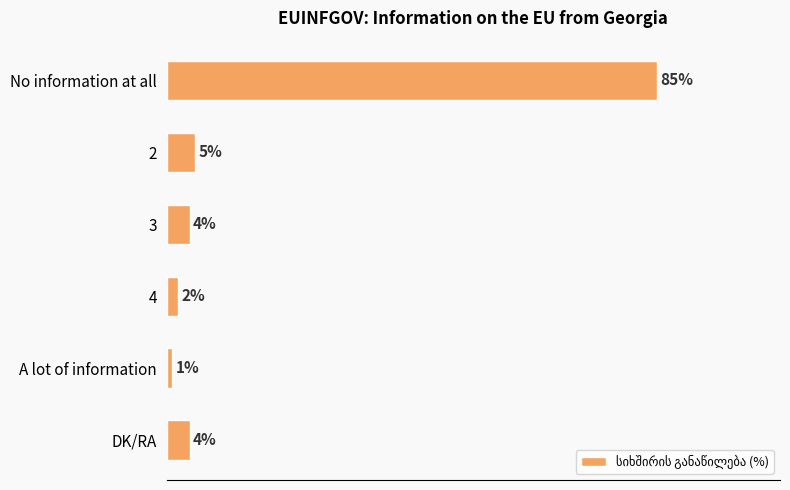

Which has a higher value, 4 or DK/RA?

DK/RA